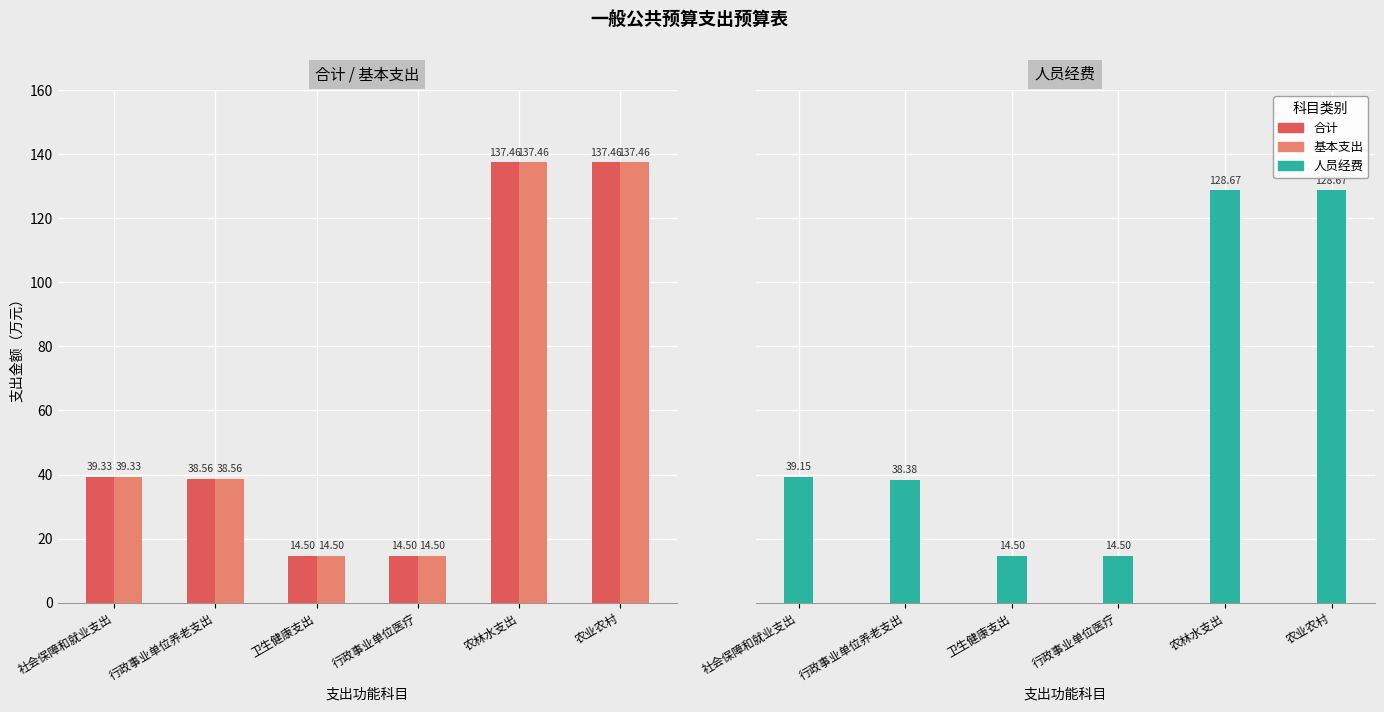

Which category has the highest value in the 人员经费 series?

农林水支出